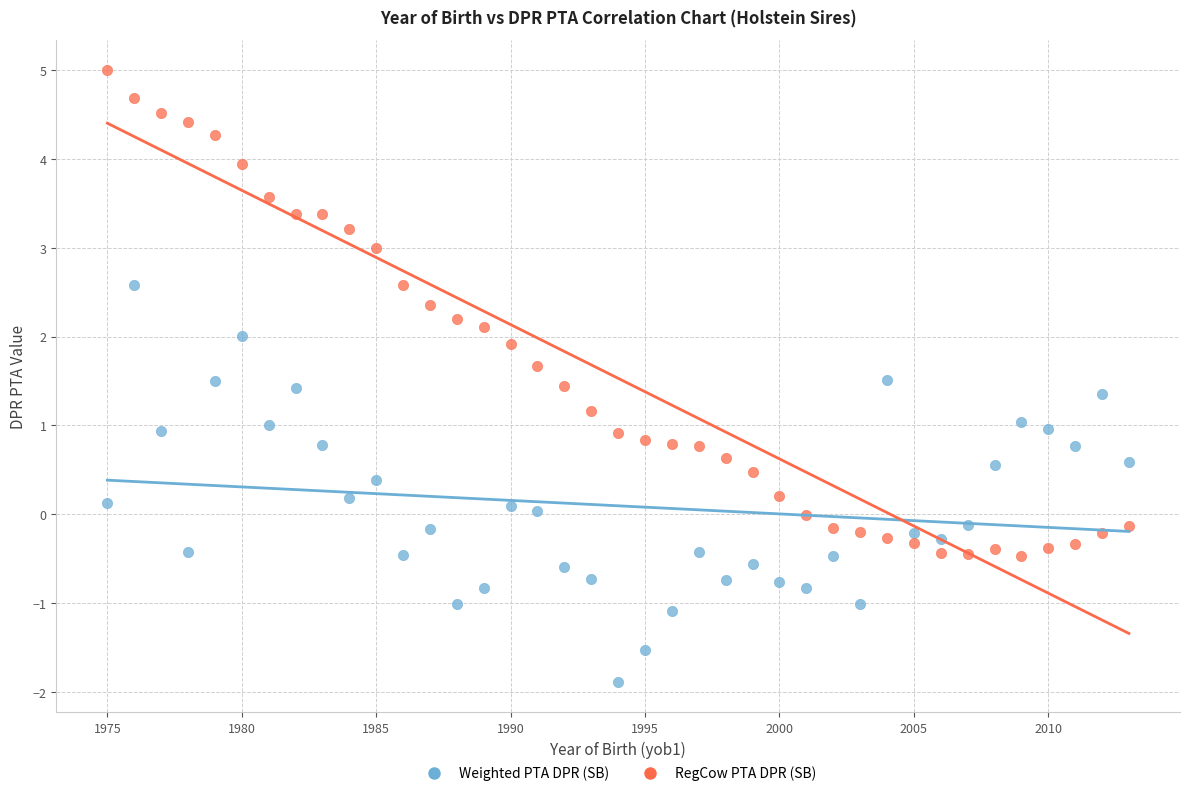

Which series contains the lowest Y value?

Weighted PTA DPR (SB)